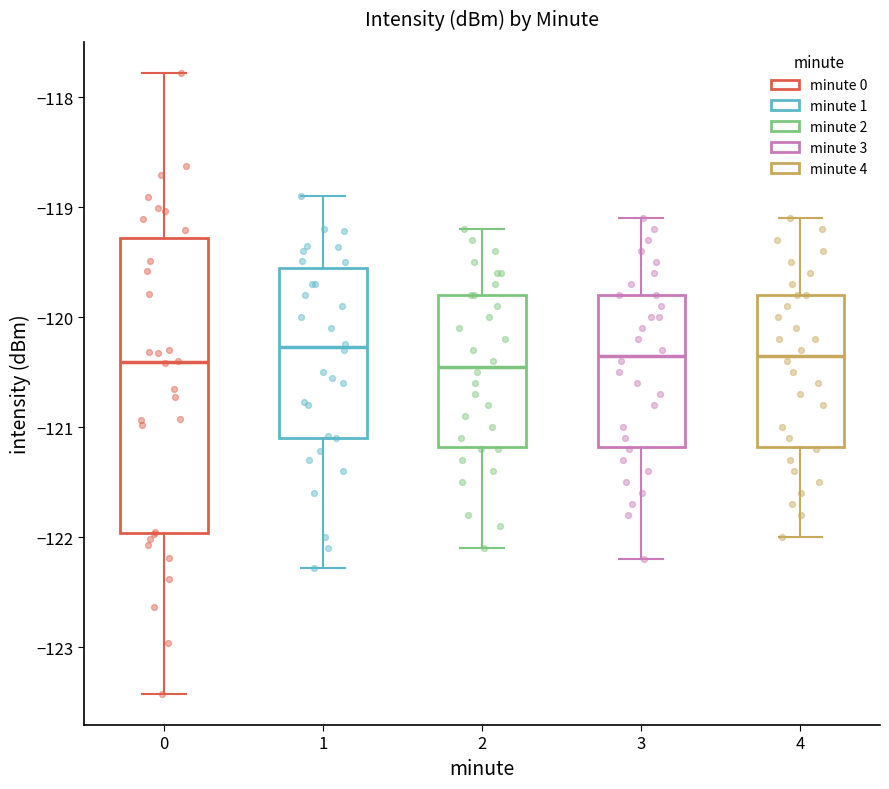

Comparing the boxes themselves (not the whiskers), which one is the tallest?

0